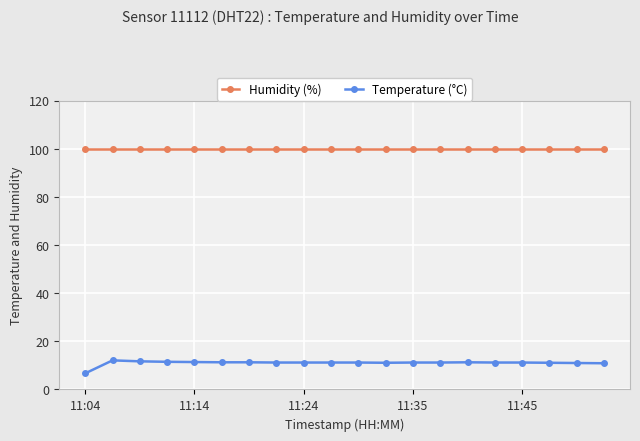

True or false: Temperature (°C) and Humidity (%) intersect in this chart.

False